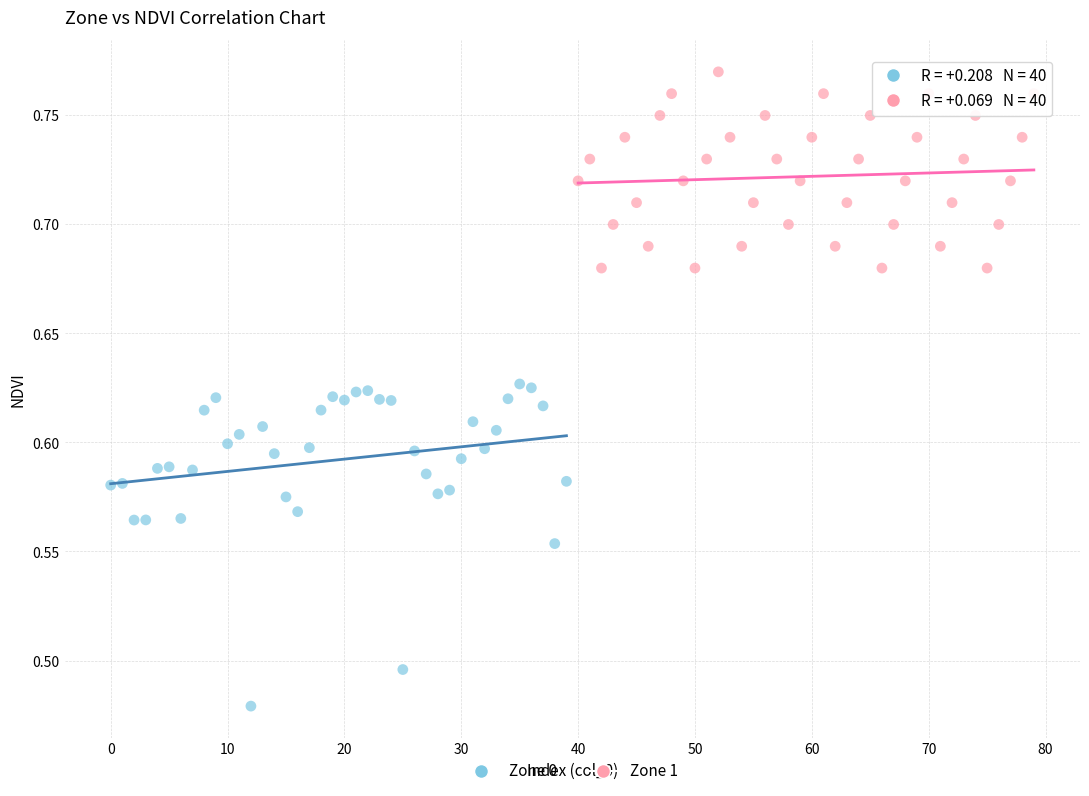

Which series reaches the minimum Y coordinate?

Zone 0